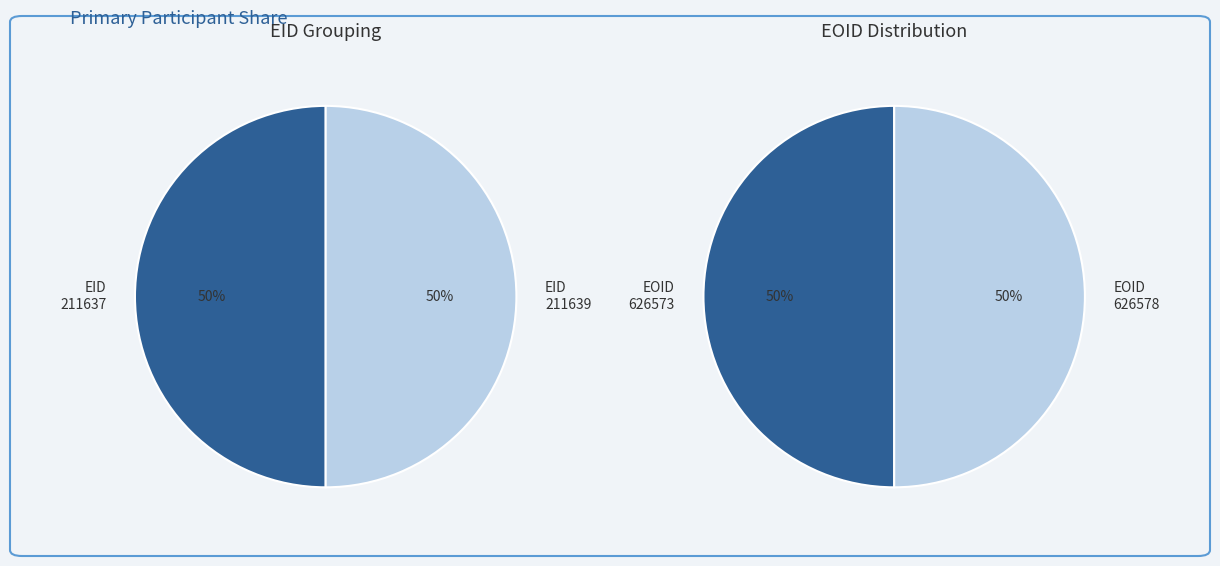

The 211639 slice represents 38% of the pie. True or false?

False